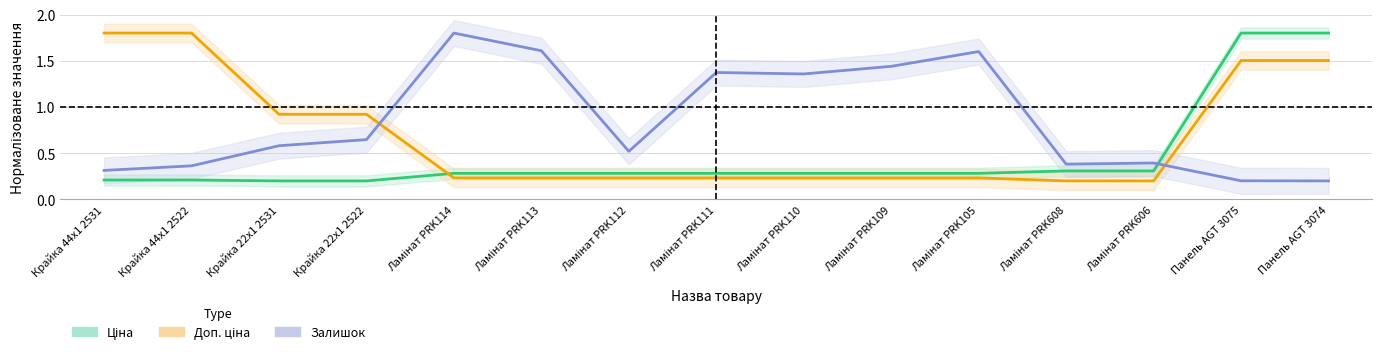

Which category has the highest value in the Залишок series?

Ламінат PRK114